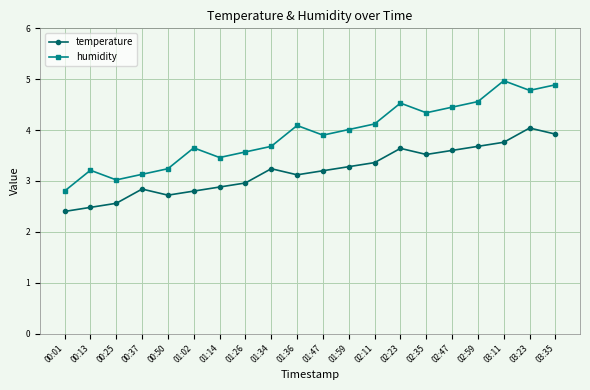

What are all the series names shown in the legend?

temperature, humidity